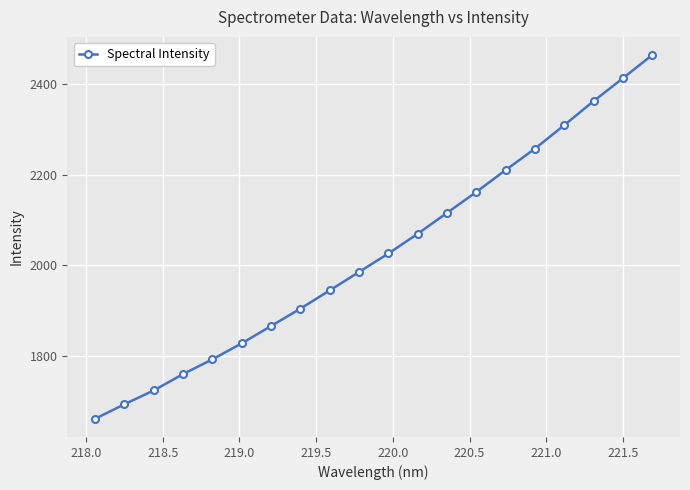

What is the maximum value shown in the chart?

2464.1